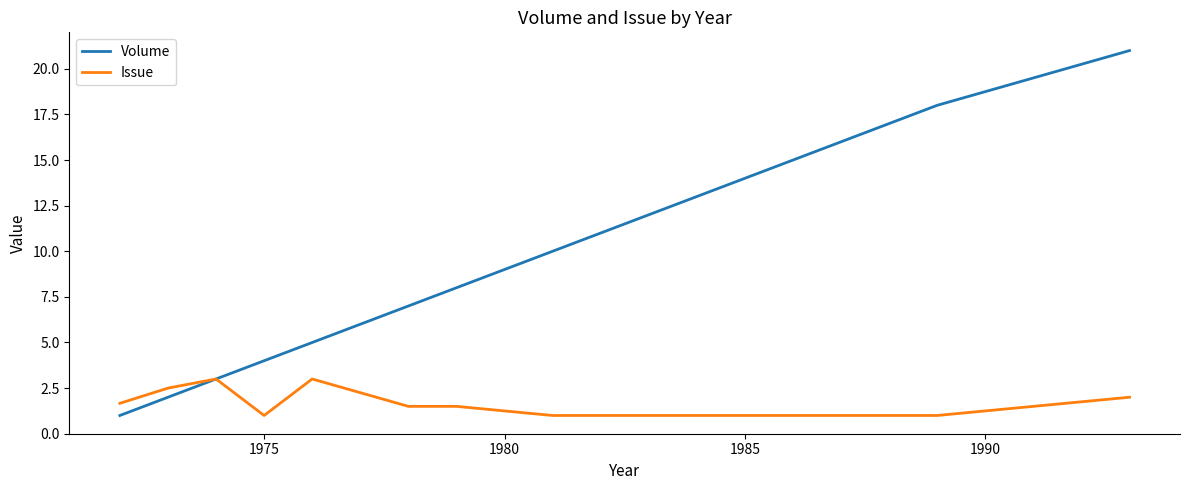

What is the lowest value of the Issue series?

1.0